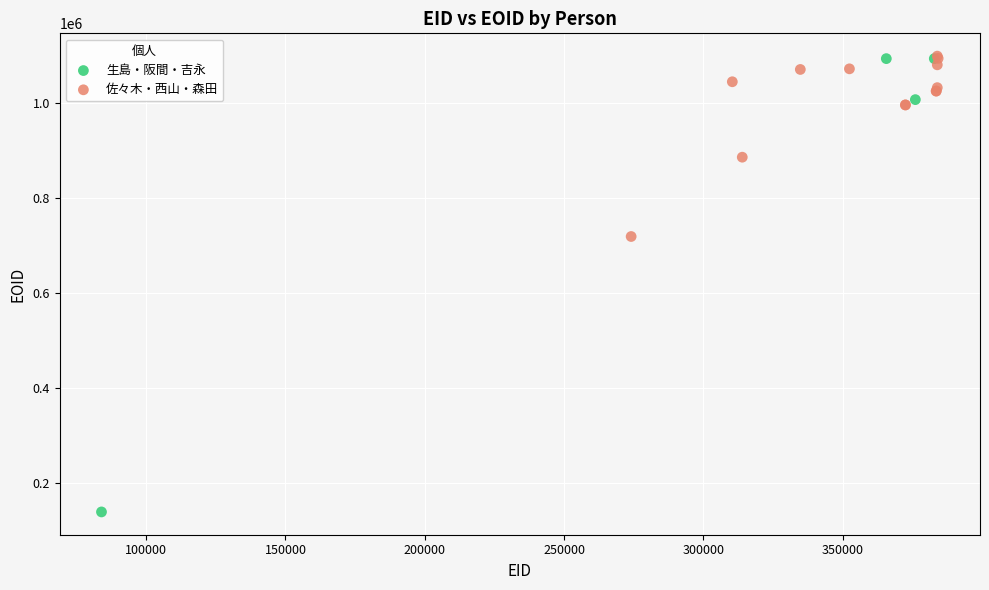

Which series reaches the minimum Y coordinate?

生島・阪間・吉永